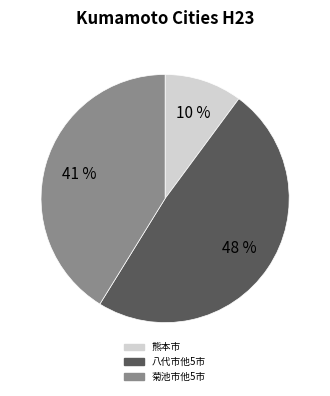

Is it true that 山鹿市 is 1% of the pie?

False